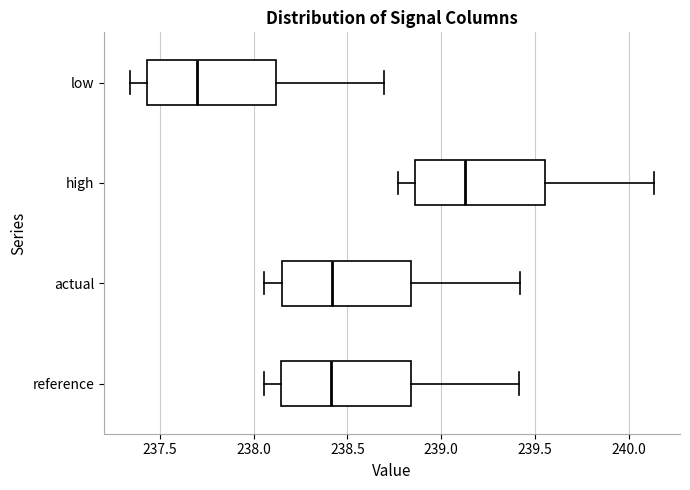

Reading bottom to top, read every box against the x-axis: the position of its median line, the range the box covers, and the ends of its whiskers. The values are not printed on the chart, so give them approximately, as read against the axis.

reference: median 238.40, box 238.15 to 238.85, whiskers 238.05 to 239.40
actual: median 238.40, box 238.15 to 238.85, whiskers 238.05 to 239.40
high: median 239.15, box 238.85 to 239.55, whiskers 238.75 to 240.15
low: median 237.70, box 237.45 to 238.10, whiskers 237.35 to 238.70